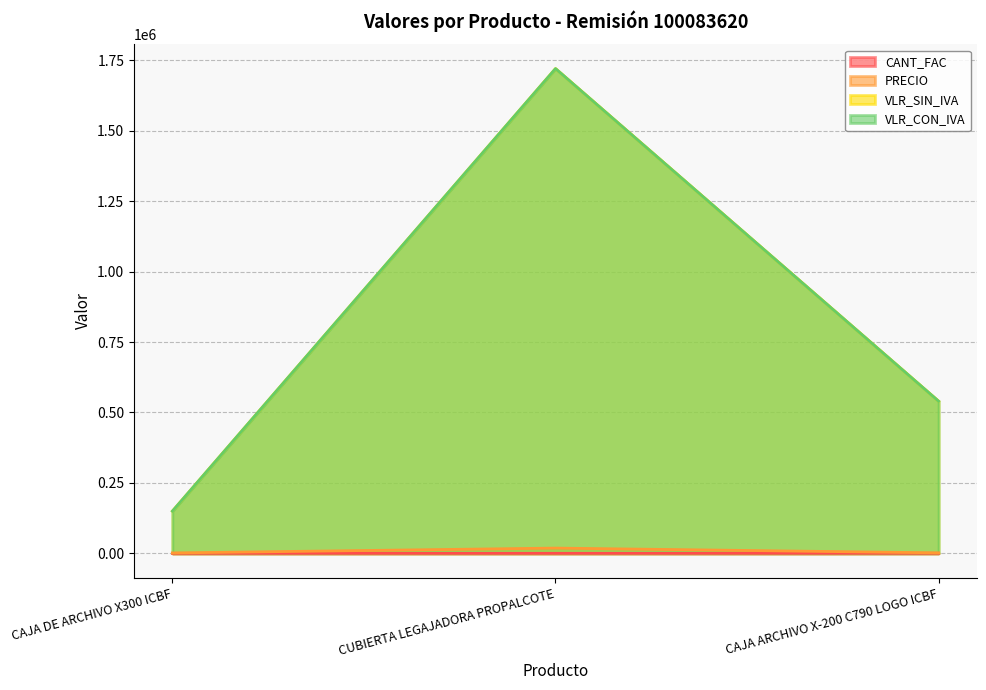

At how many categories does at least one series exceed 259652?

2